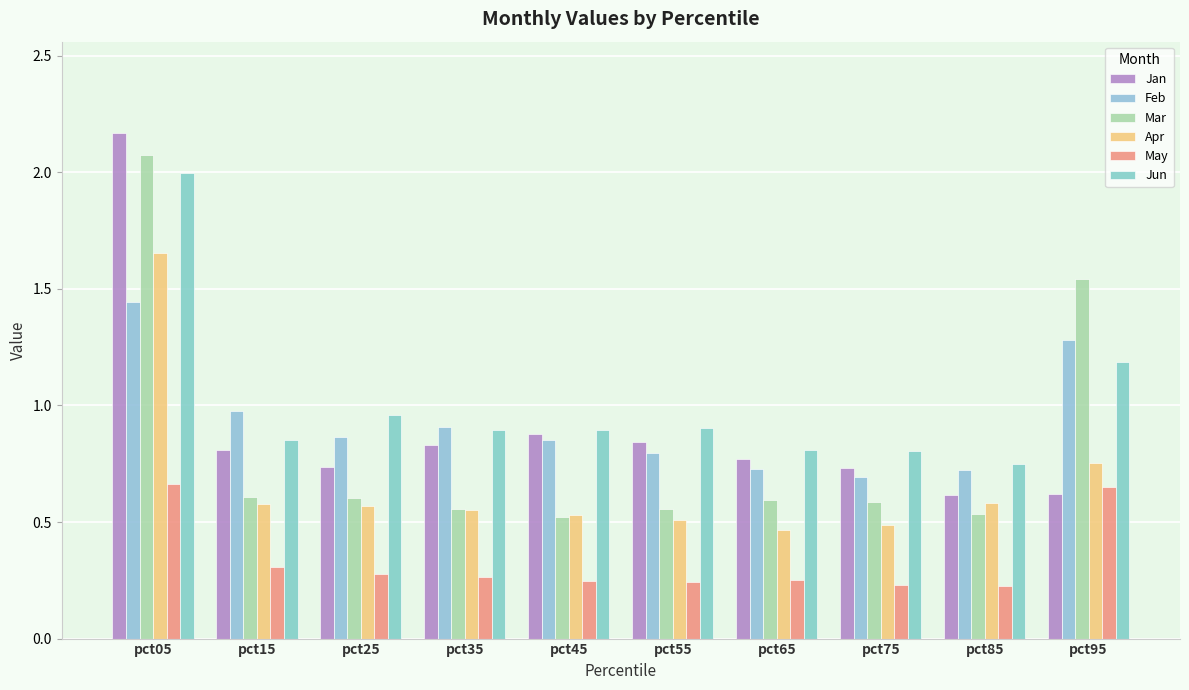

What is the difference between the second highest and minimum values in the Mar series?

1.0